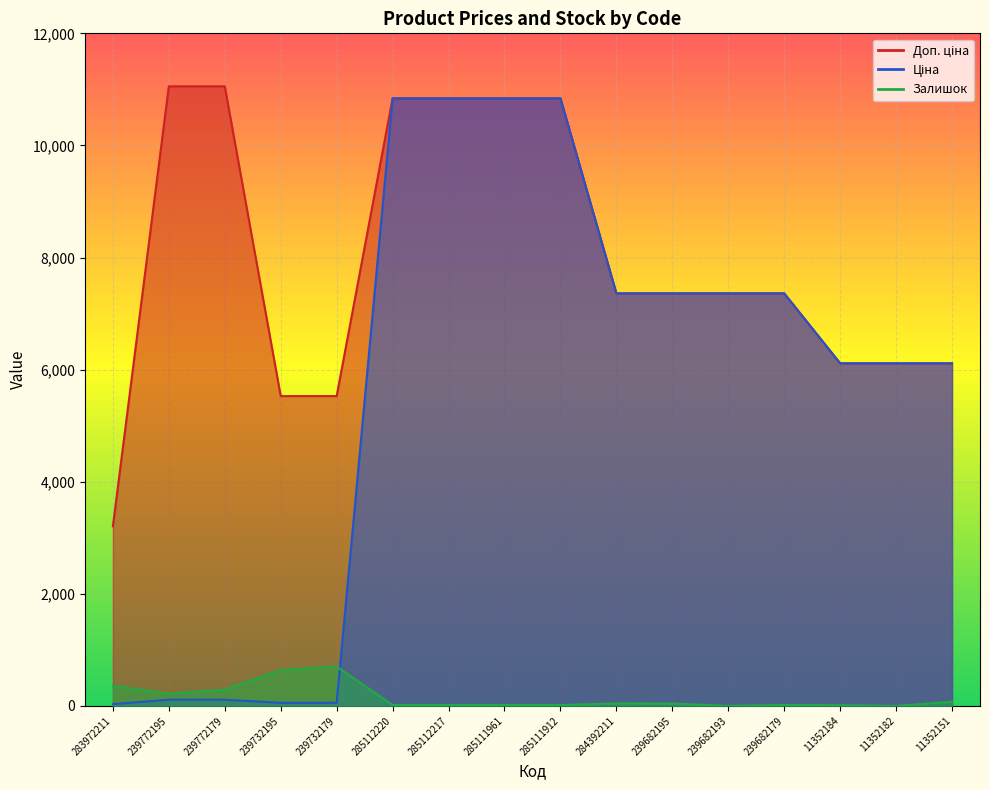

How many lines are shown in the chart?

3